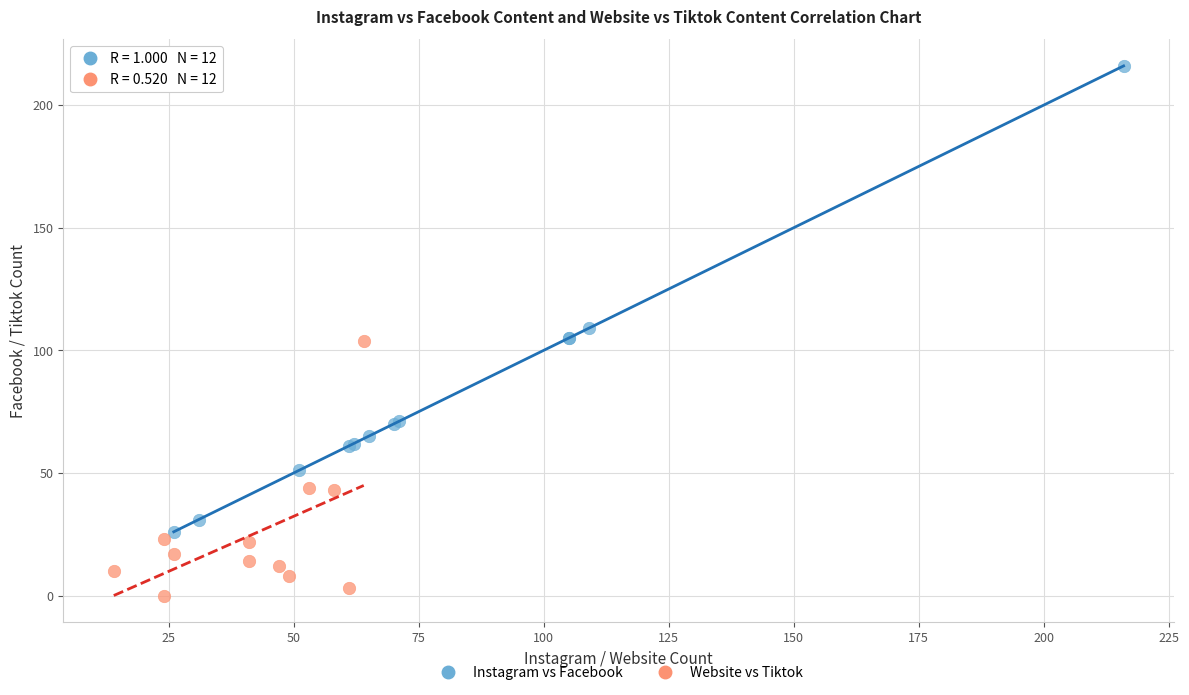

What are all the series names shown in the legend?

Instagram vs Facebook, Website vs Tiktok